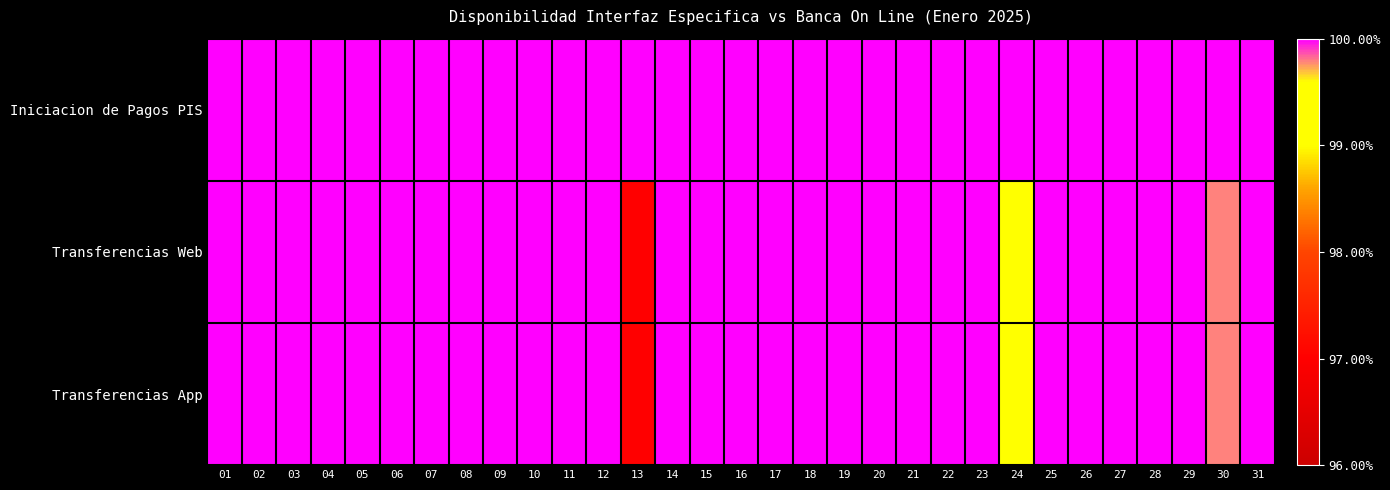

How many series are shown in this chart?

3